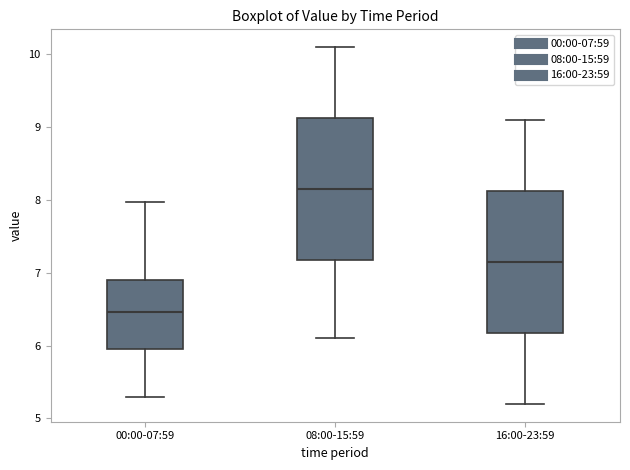

Where does the lower whisker of the box for 16:00-23:59 end on the y-axis? The values are not printed on the chart, so give them approximately, as read against the axis.

5.2